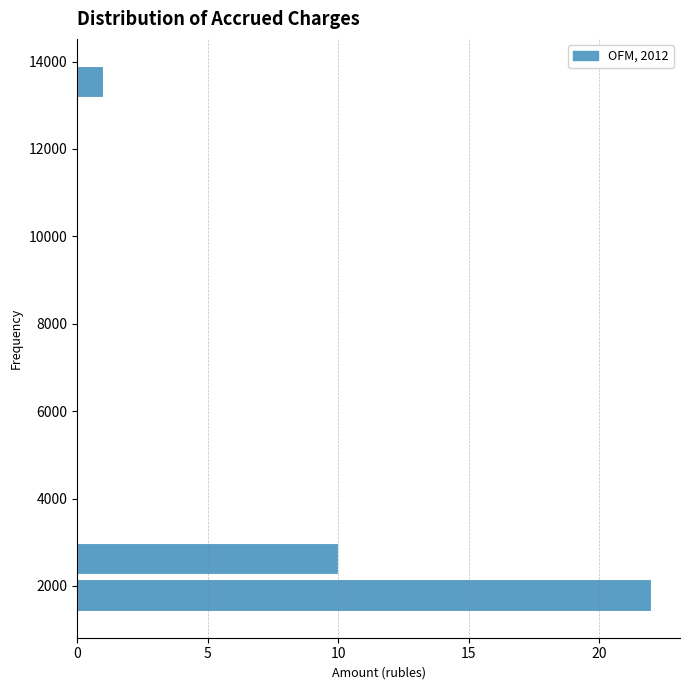

Reading bottom to top, transcribe this chart: for each bar, give the range it covers on the y-axis and its length. Neither the bar edges nor the lengths are printed on the chart, so give them approximately, as read against the axes.

1400 to 2200: 22
2200 to 3000: 10
3000 to 3800: 0
3800 to 4800: 0
4800 to 5600: 0
5600 to 6400: 0
6400 to 7200: 0
7200 to 8000: 0
8000 to 9000: 0
9000 to 9800: 0
9800 to 10600: 0
10600 to 11400: 0
11400 to 12200: 0
12200 to 13200: 0
13200 to 14000: 1